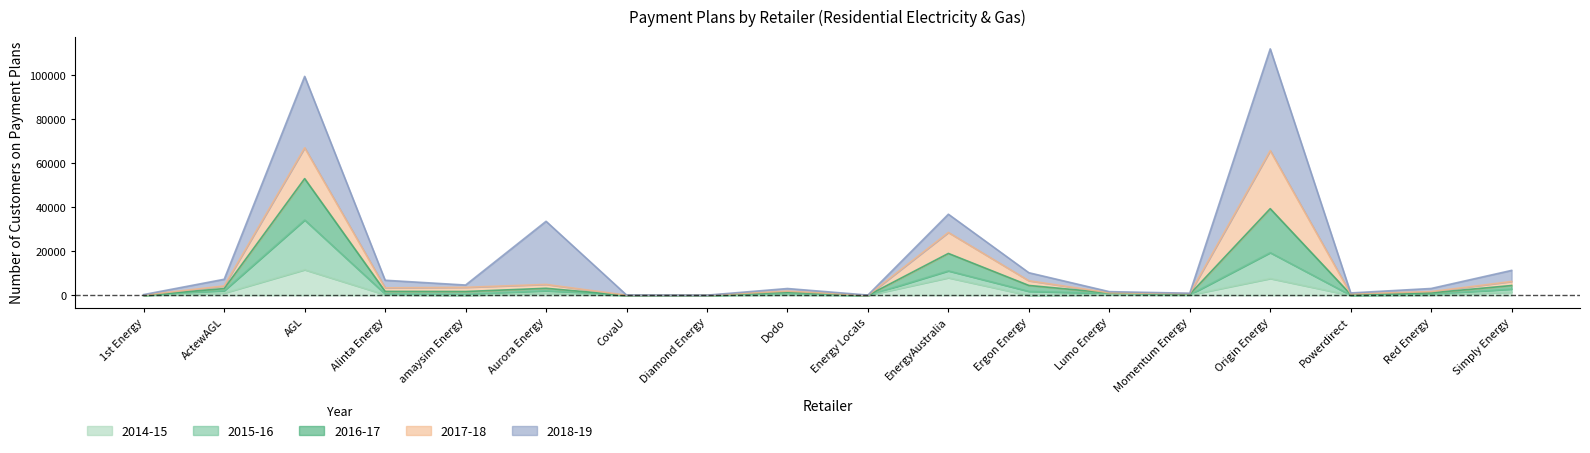

What is the label of the 6th point from the left?

Aurora Energy